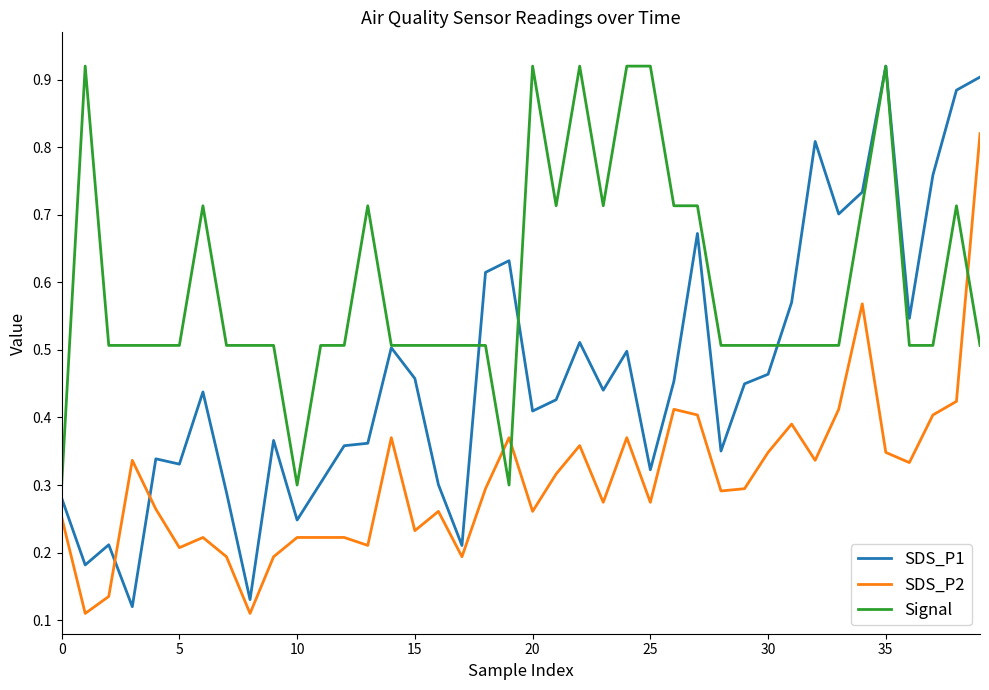

Which series has the largest total across all categories?

Signal